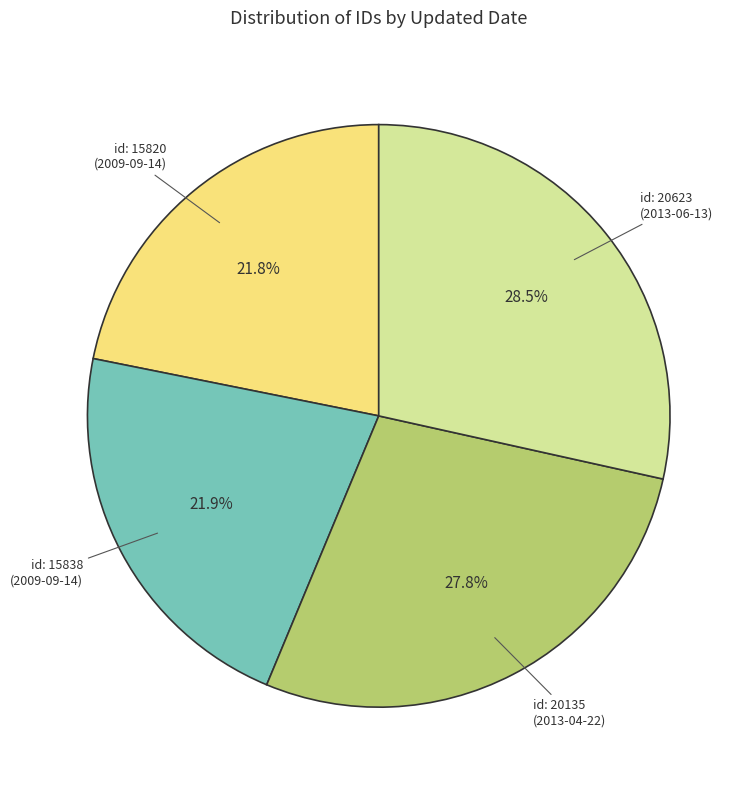

Is there any slice that represents more than half of the pie?

No